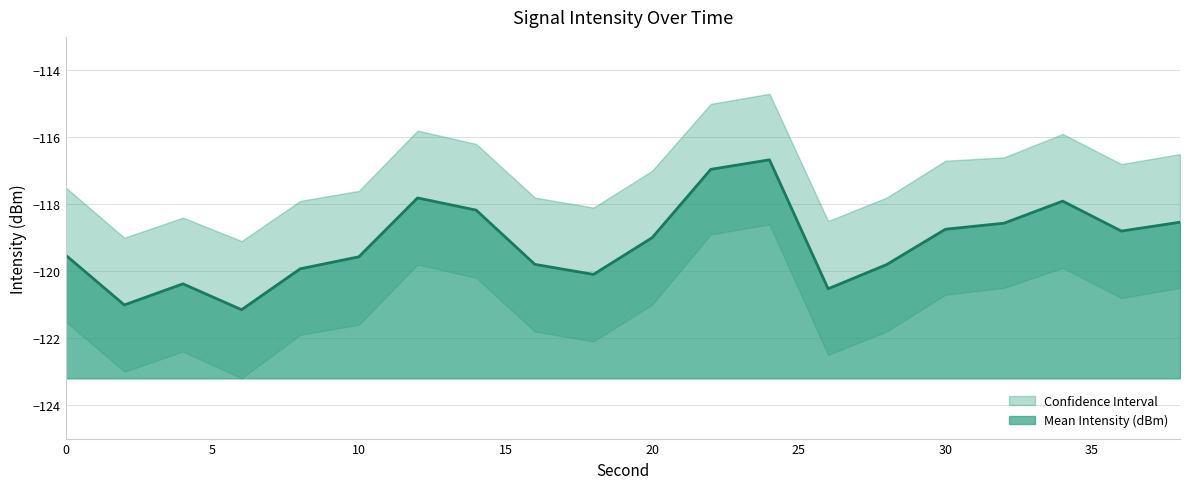

True or false: Lower Bound and Upper Bound cross at least once.

False